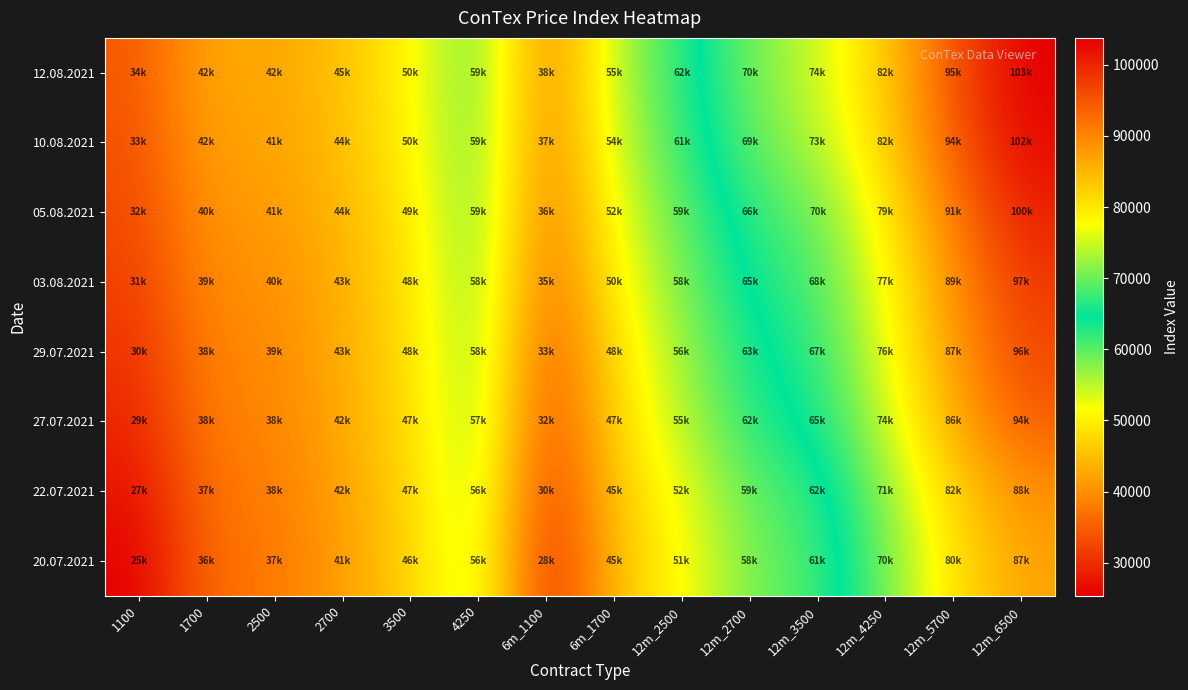

Which series has the widest spread of values?

12.08.2021